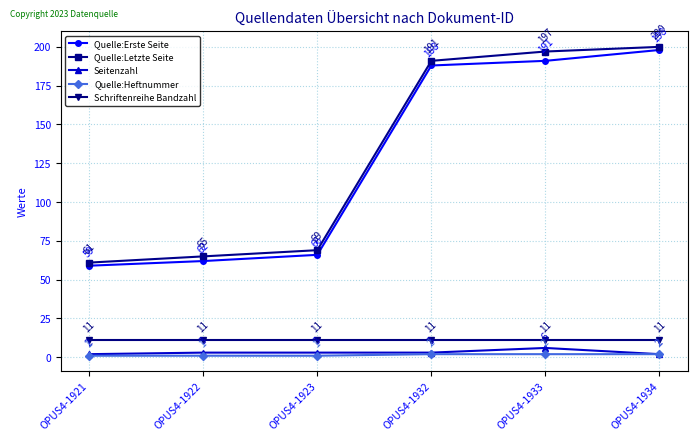

At how many categories does at least one series exceed 54?

6